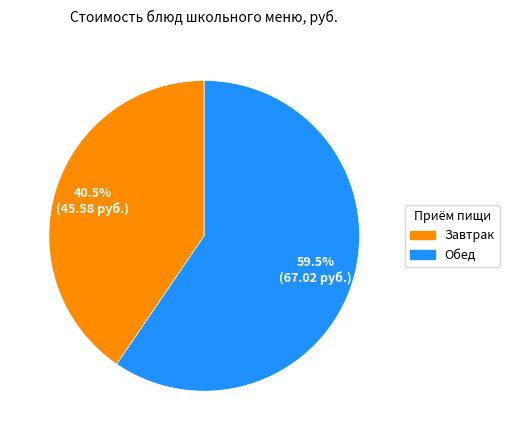

Which slice is the smallest?

Завтрак